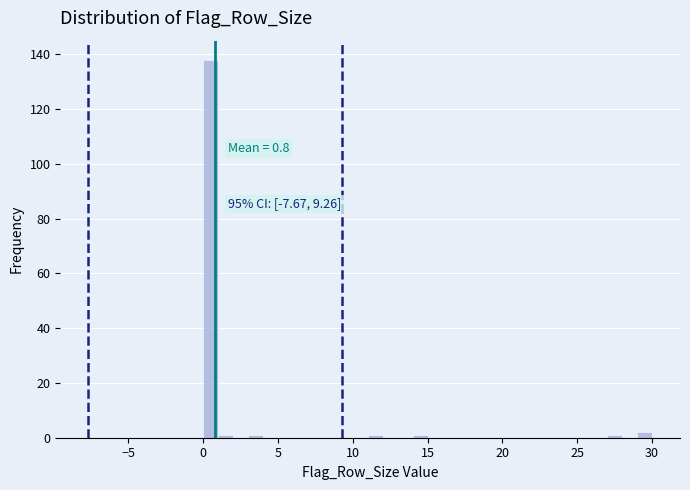

Read against the x-axis, roughly where is the centre of the tallest bar?

0.5